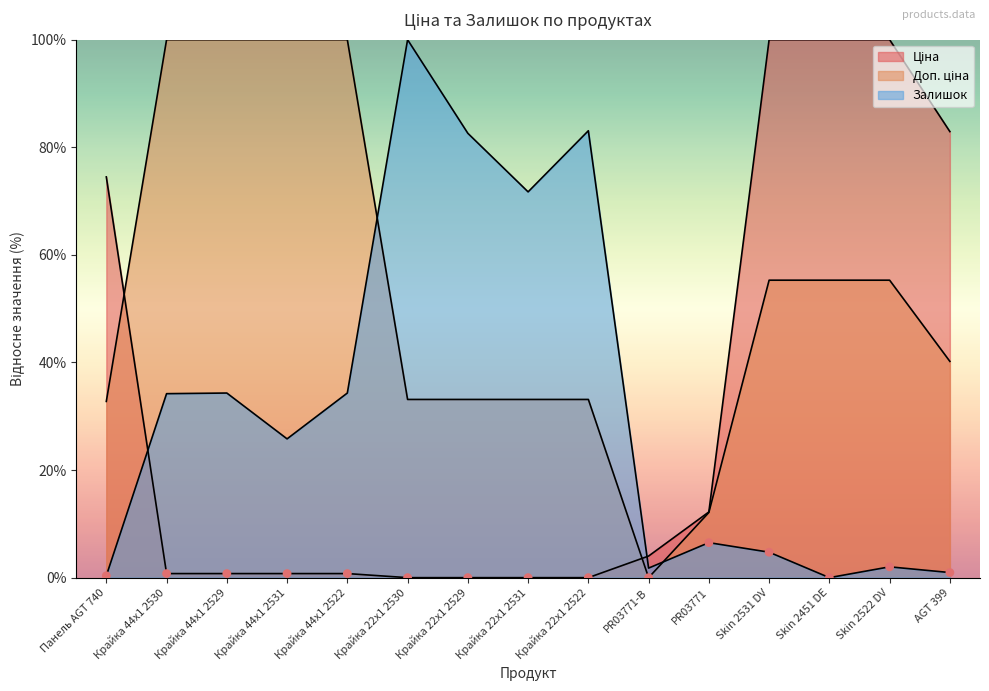

Which series reaches the minimum Y coordinate?

Ціна